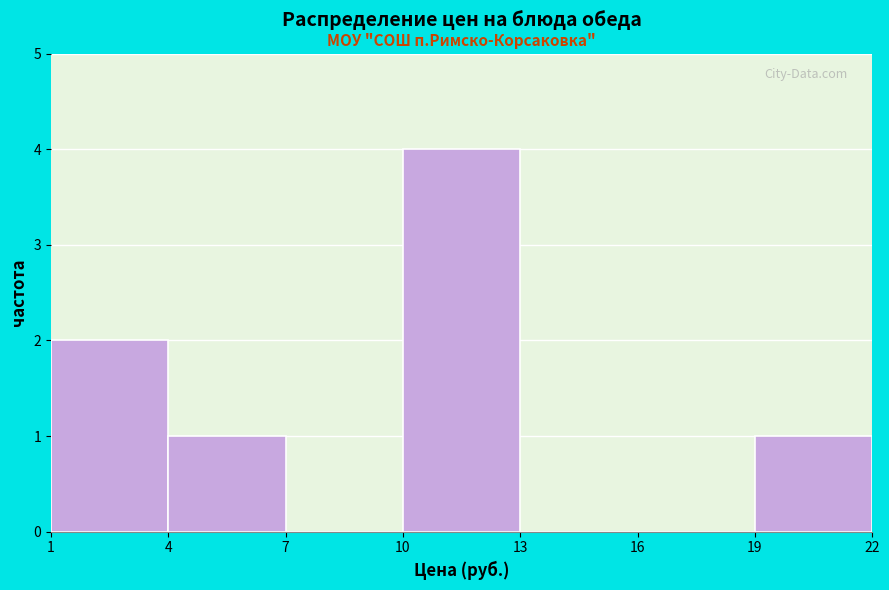

Reading left to right, transcribe this chart: for each bar, give the range it covers on the x-axis and its height. The values are not printed on the chart, so give them approximately, as read against the axis.

1 to 4: 2
4 to 7: 1
7 to 10: 0
10 to 13: 4
13 to 16: 0
16 to 19: 0
19 to 22: 1